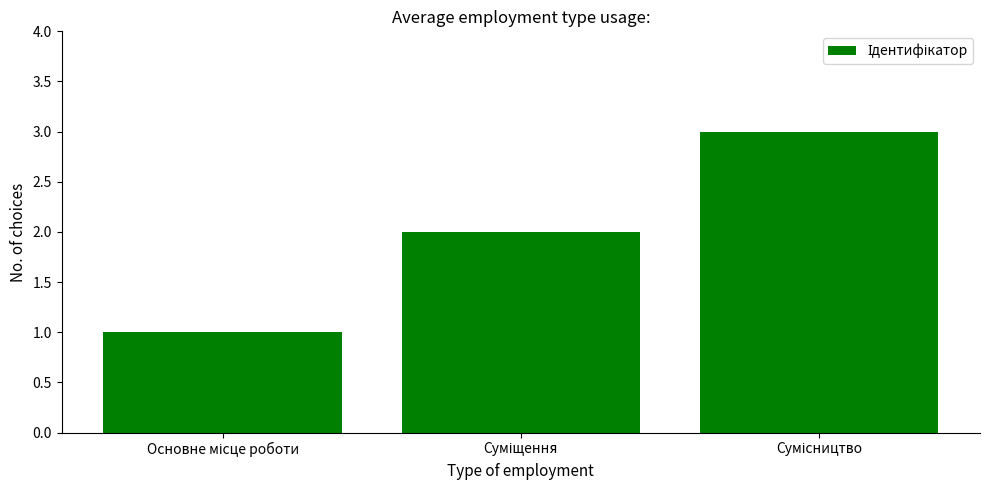

What is the sum of all values?

6